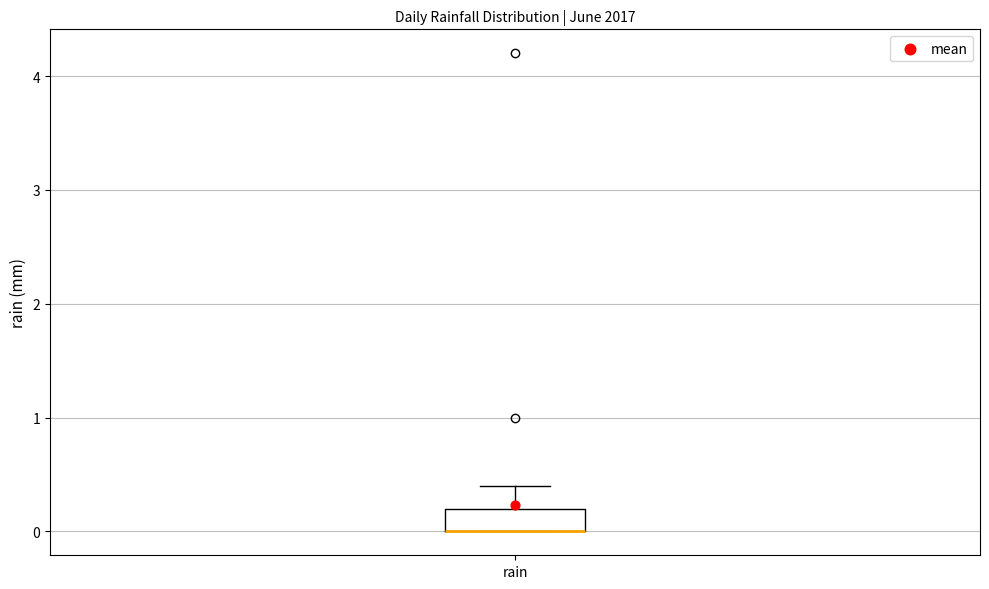

Where is the lower edge of the box for rain on the y-axis? The values are not printed on the chart, so give them approximately, as read against the axis.

0.0